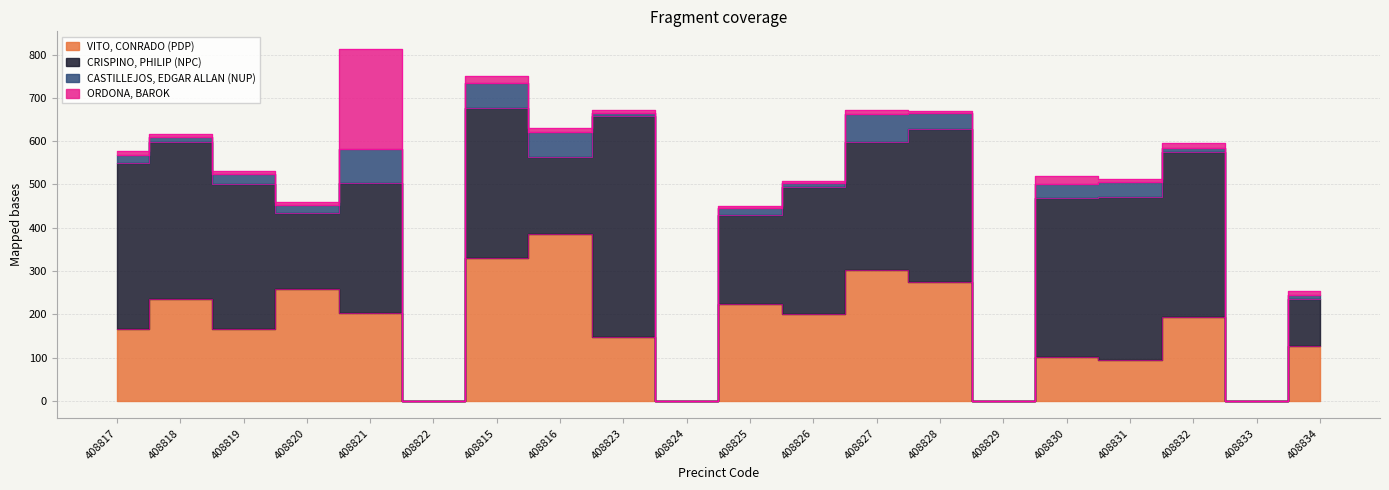

What is the average value of the CASTILLEJOS, EDGAR ALLAN (NUP) series?

24